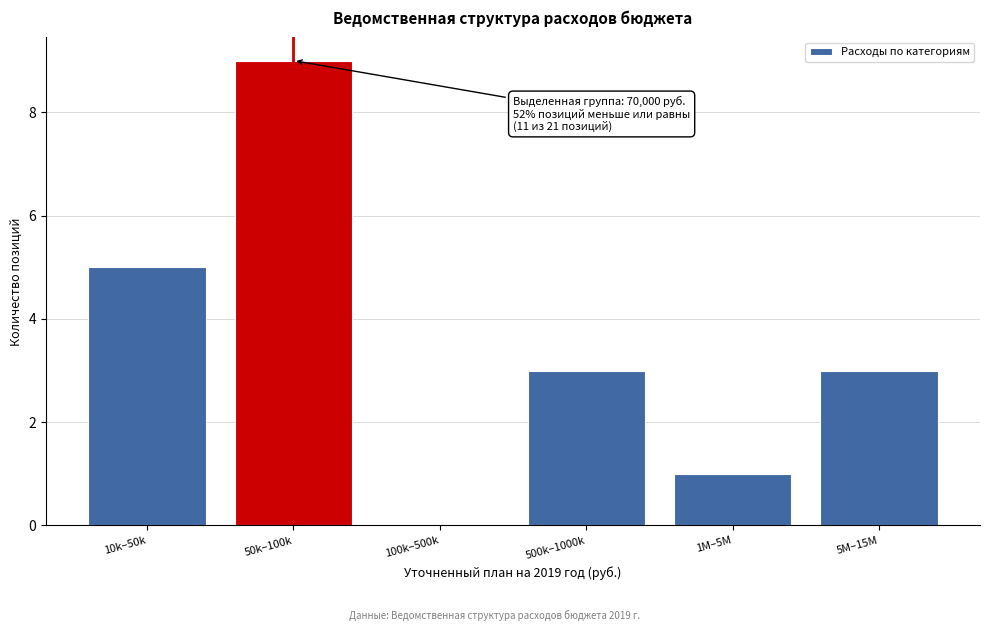

Reading left to right, extract all data points from this chart.

10k–50k=5	50k–100k=9	100k–500k=0	500k–1000k=3	1M–5M=1	5M–15M=3